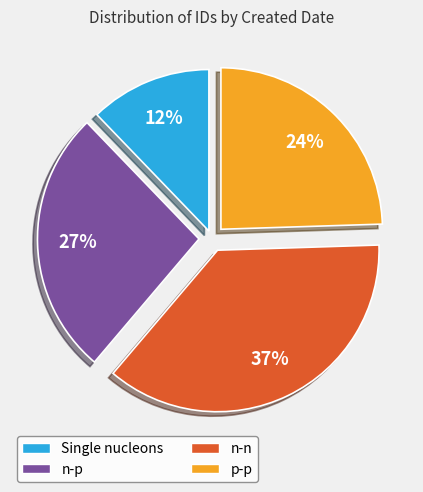

To the nearest percent, what is the difference between the largest and smallest slice percentages?

25%